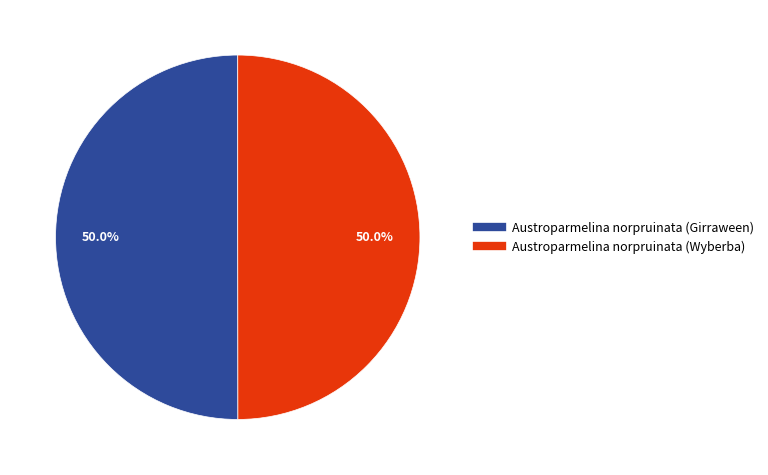

To the nearest percent, what is the average slice percentage?

50%